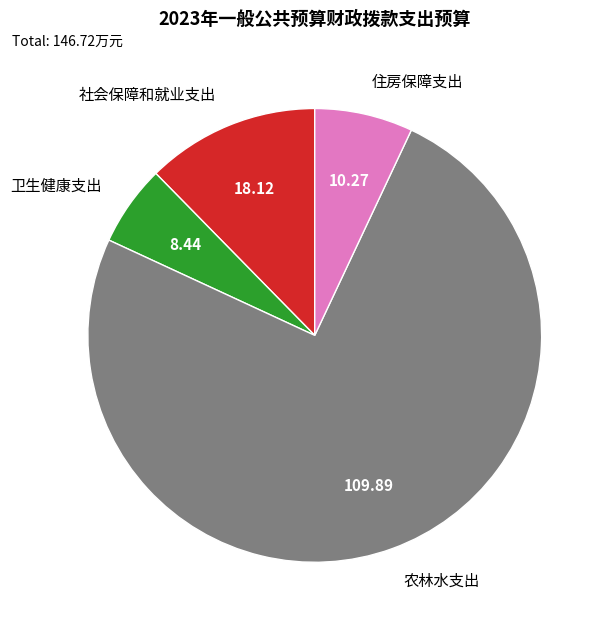

Which category accounts for the majority?

农林水支出